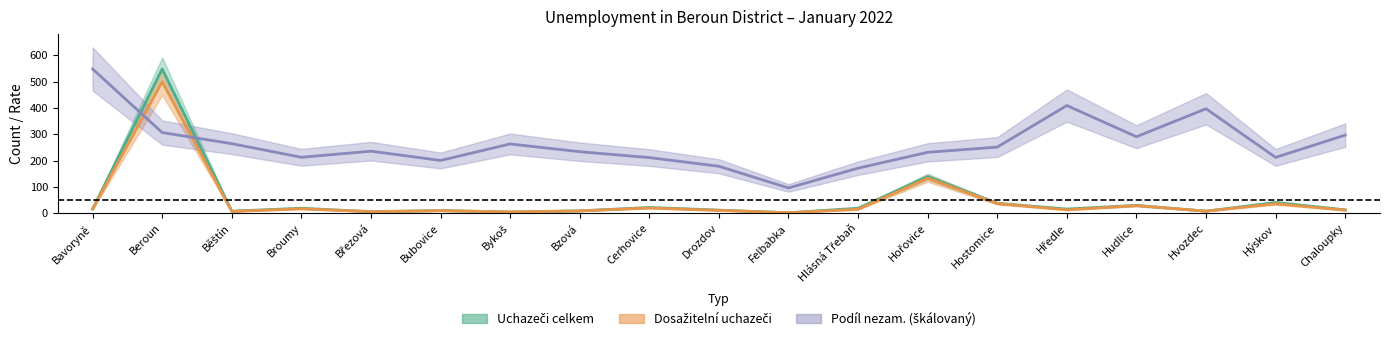

Reading left to right, transcribe all the data shown in this chart.

Uchazeči o zaměstnání celkem: 16.0	548.0	8.0	19.0	6.0	10.0	5.0	9.0	22.0	12.0	2.0	19.0	139.0	38.0	16.0	30.0	8.0	41.0	13.0
Dosažitelní uchazeči: 16.0	499.0	7.0	17.0	6.0	10.0	5.0	9.0	20.0	11.0	2.0	15.0	133.0	37.0	13.0	29.0	8.0	36.0	12.0
Podíl nezam. %: 548.0	306.6	264.3	212.5	235.8	200.5	263.2	233.8	211.5	178.5	96.1	171.2	231.4	251.4	409.1	290.7	396.9	212.2	296.8